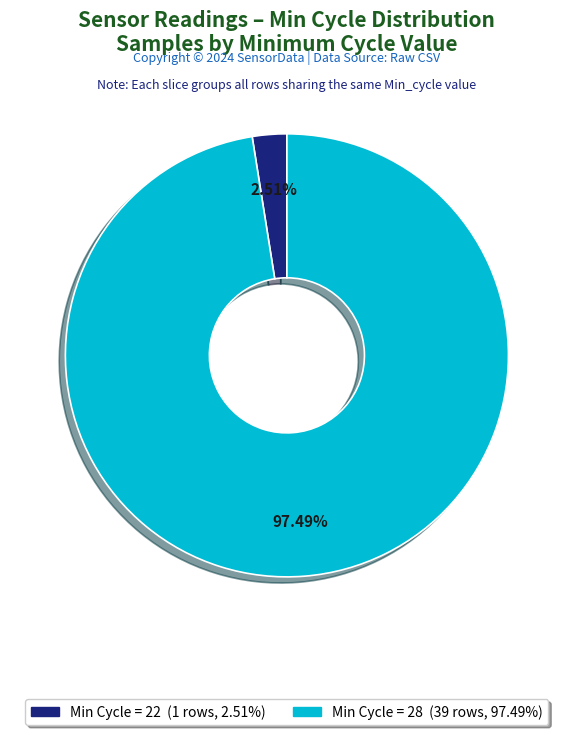

Does any single category account for the majority?

Yes